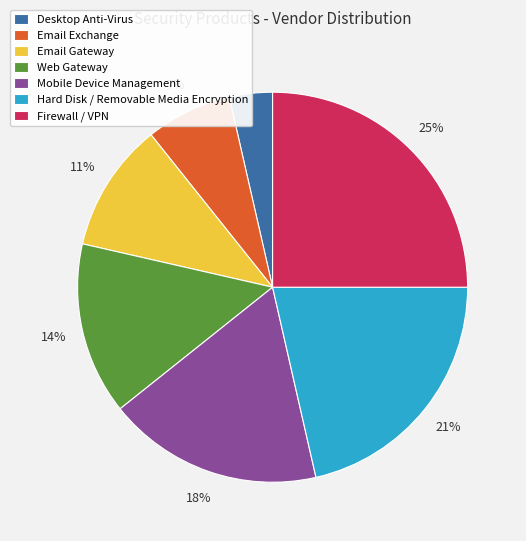

To the nearest percent, what is the difference between the Mobile Device Management and Firewall / VPN slice percentages?

7%